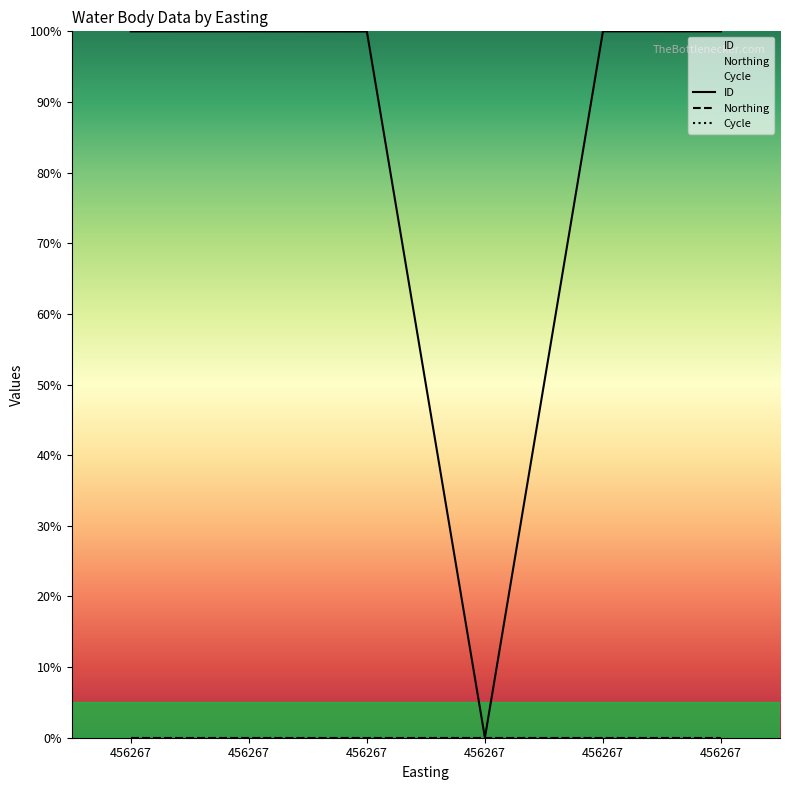

Which series has the largest range (max minus min)?

ID